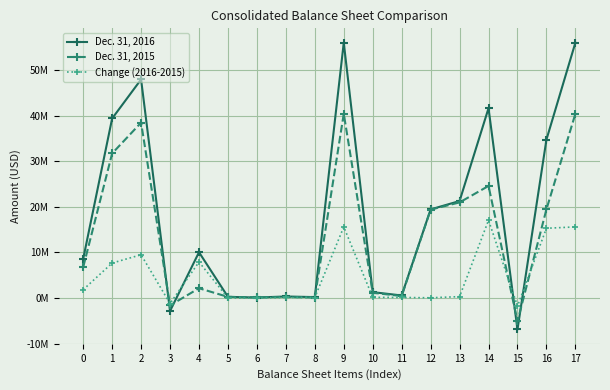

What are all the series names shown in the legend?

Dec. 31, 2016, Dec. 31, 2015, Change (2016-2015)